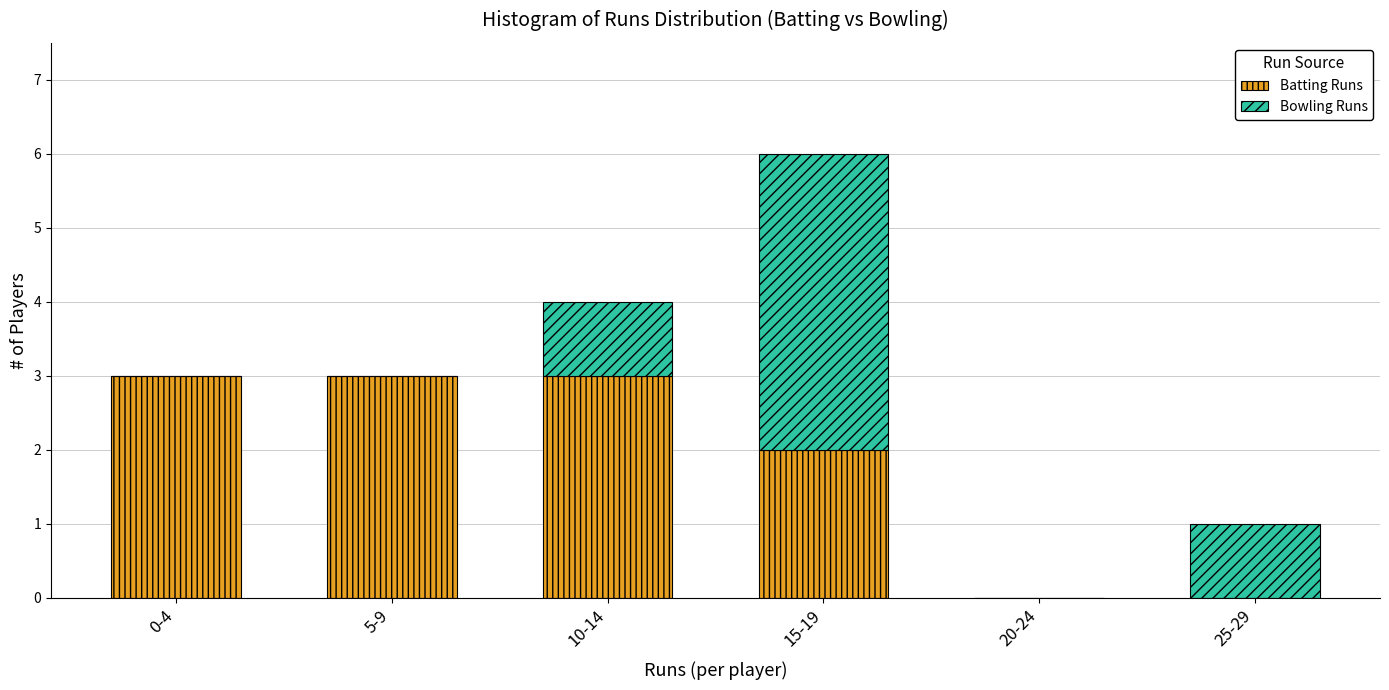

Reading left to right, list the values for the Batting Runs series.

0-4=3	5-9=3	10-14=3	15-19=2	20-24=0	25-29=0